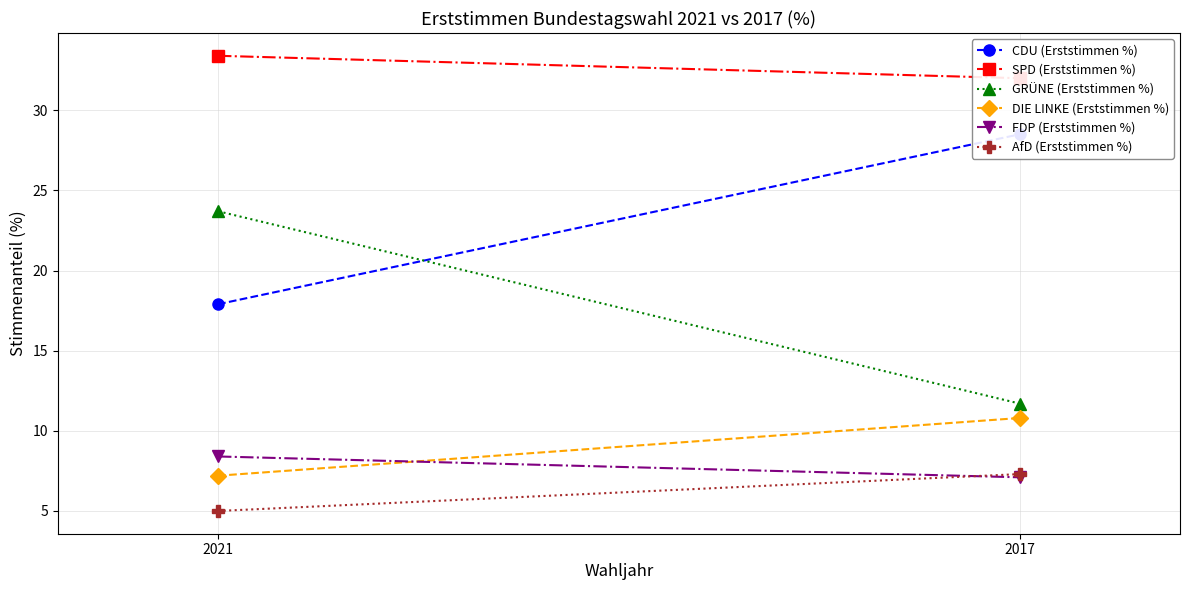

Which has a higher value, 2021 or 2017?

2017